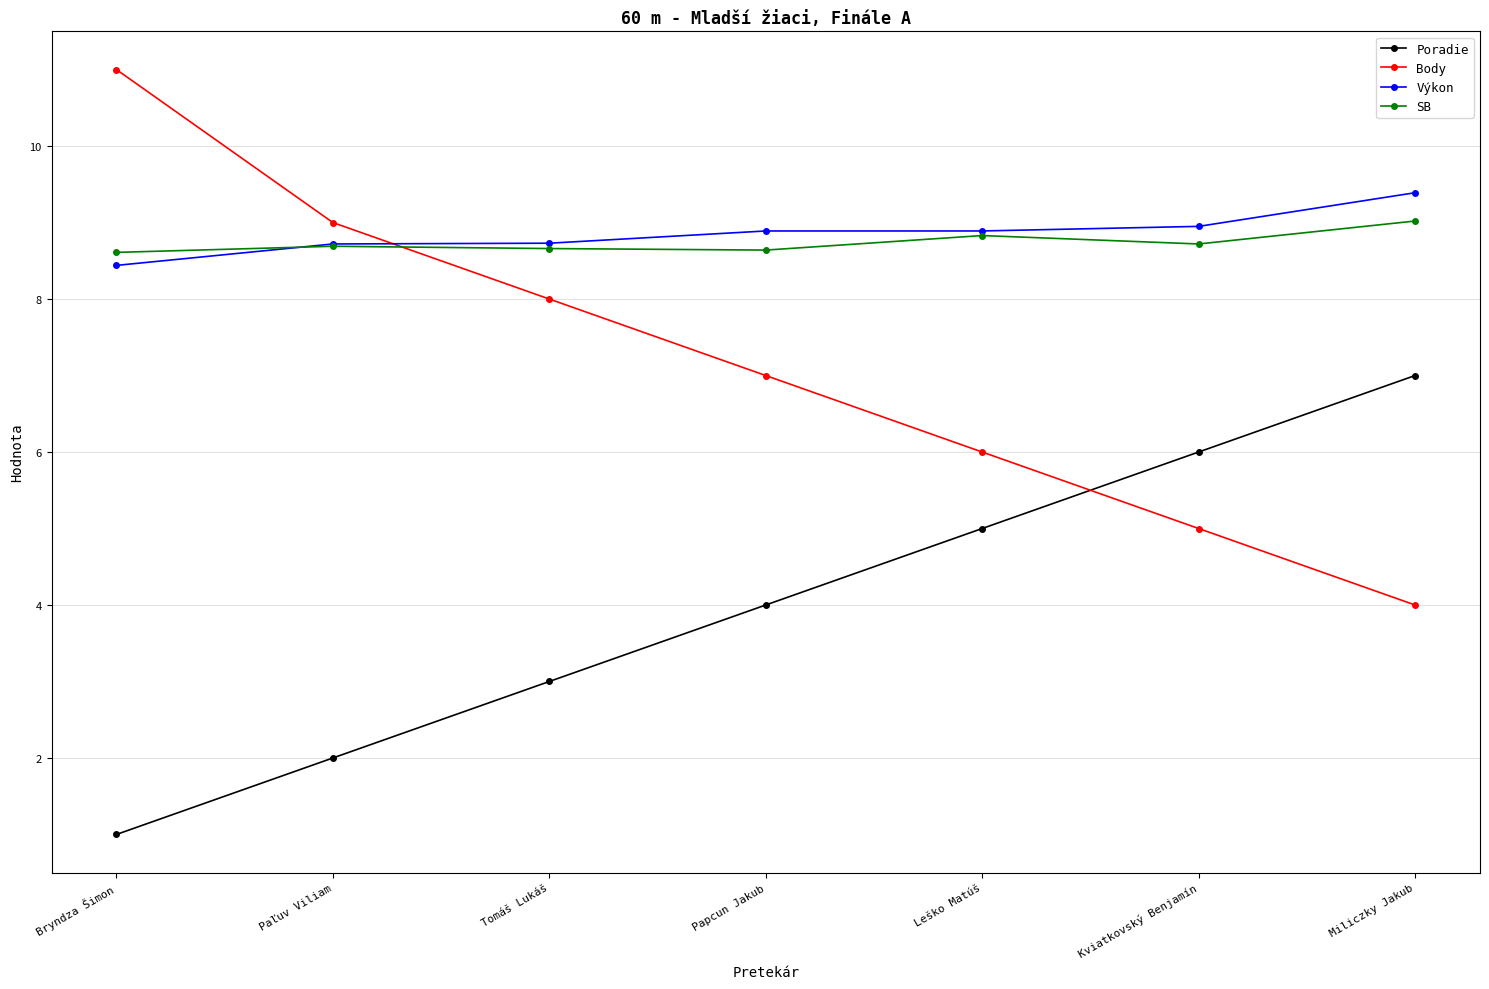

How many lines are shown in the chart?

4